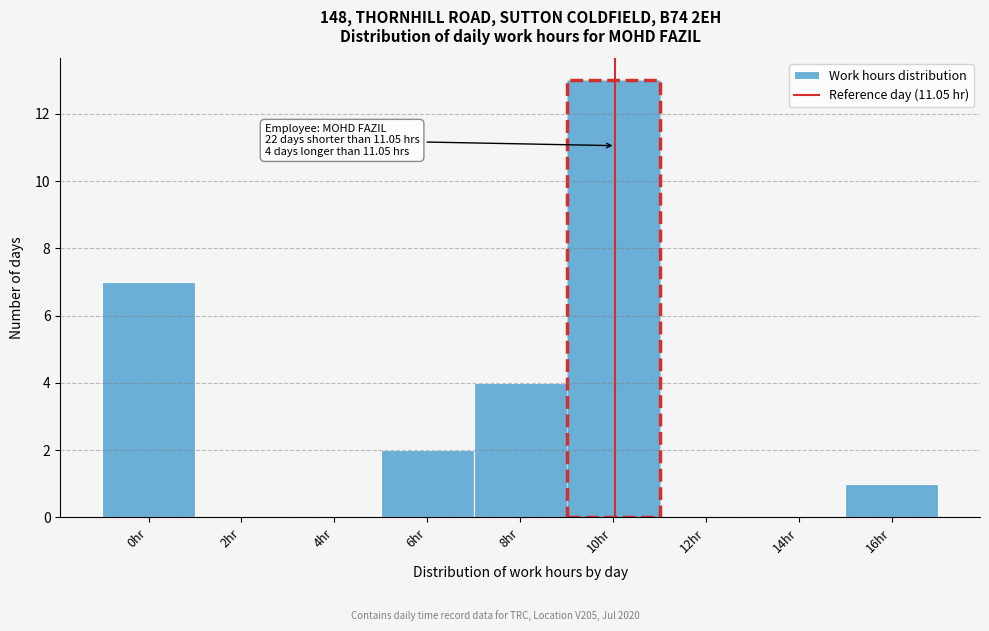

Reading right to left, transcribe all the data shown in this chart.

16hr=1	14hr=0	12hr=0	10hr=13	8hr=4	6hr=2	4hr=0	2hr=0	0hr=7